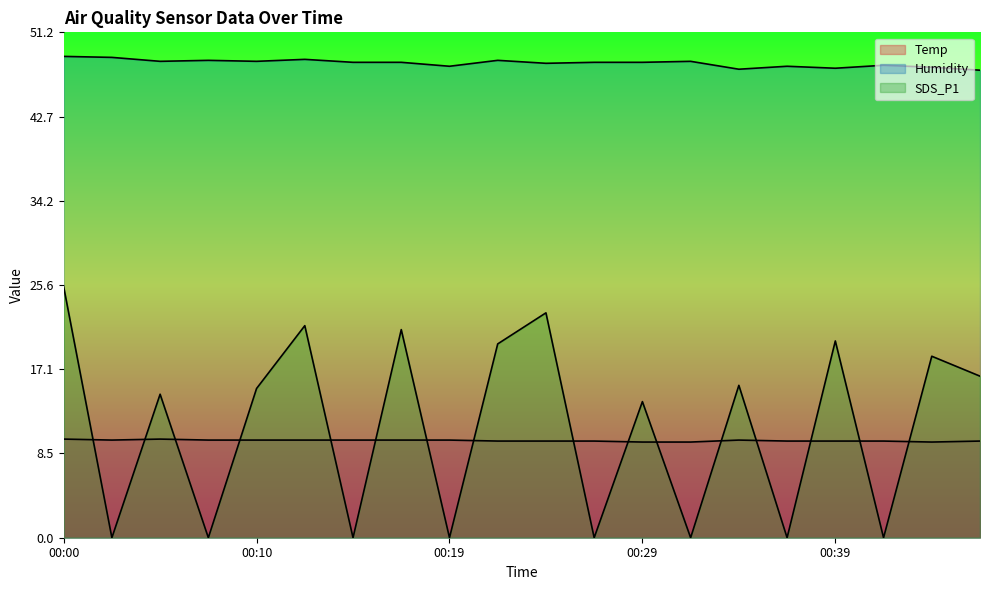

Rank the series by their maximum value, from lowest to highest.

Temp, SDS_P1, Humidity